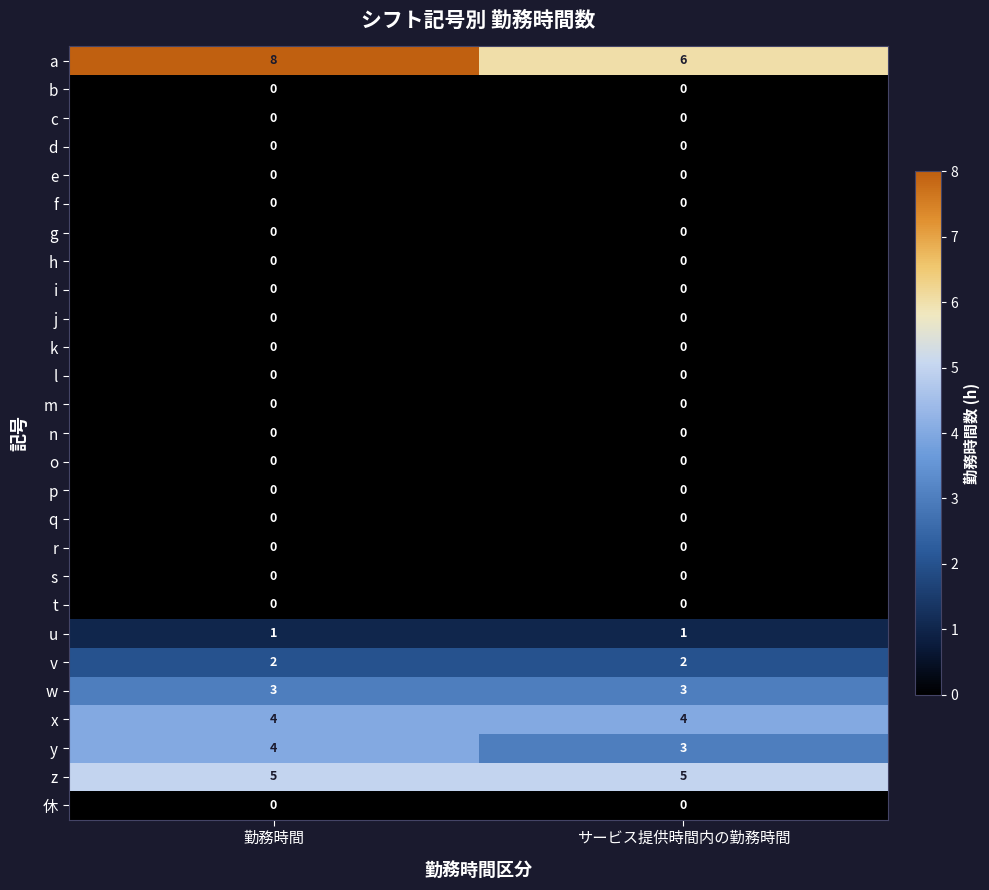

The value of k at サービス提供時間内の勤務時間 is 0. True or false?

True